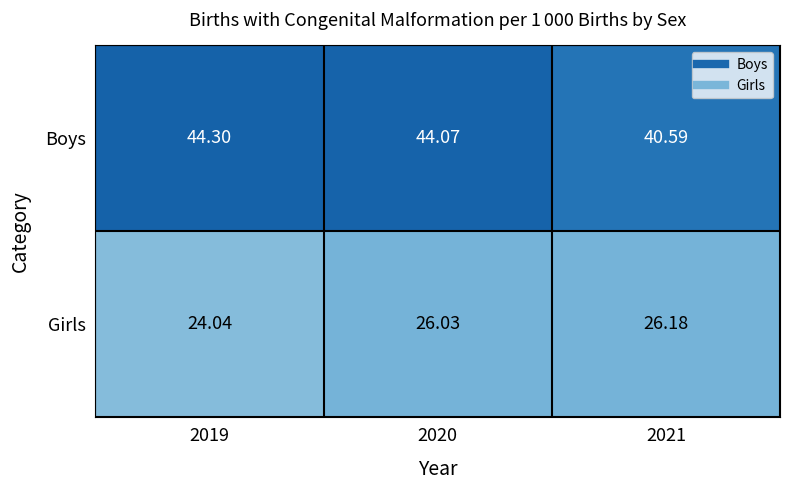

Between 2020 and 2021, which series saw the biggest shift?

Boys